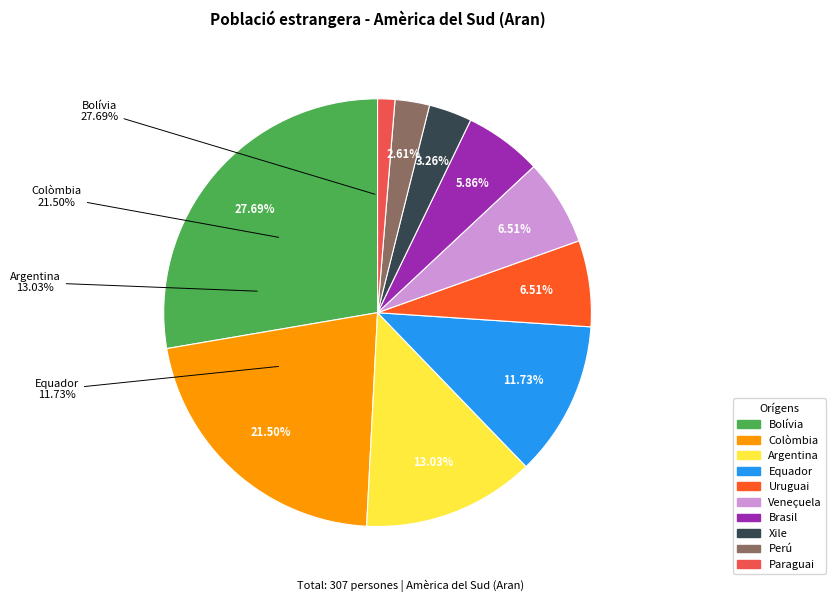

To the nearest percent, what is the average slice percentage?

10%